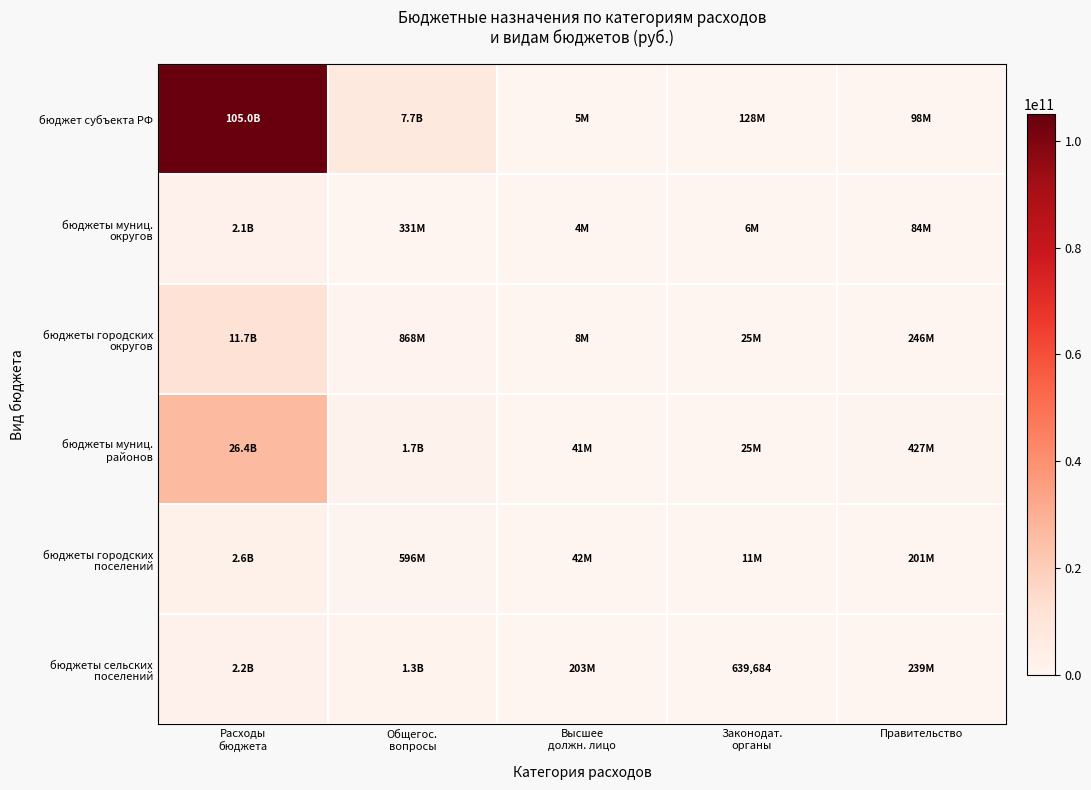

The бюджеты сельских поселений series shows 1261386139.1 at Общегос. вопросы. True or false?

True